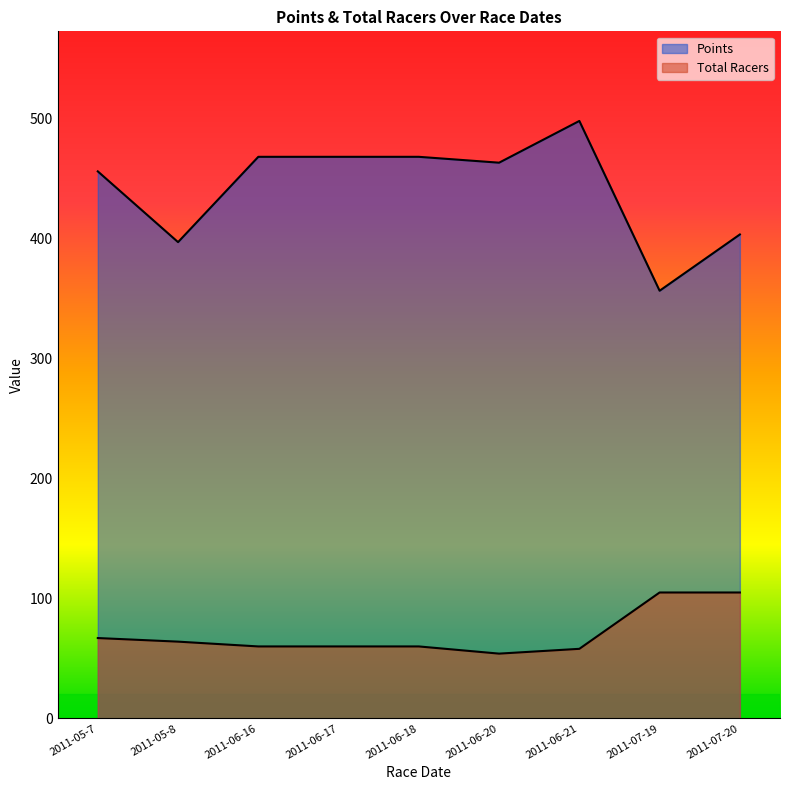

Reading left to right, transcribe all the data shown in this chart.

Points: 2011-05-7=456.3	2011-05-8=397.3	2011-06-16=468.4	2011-06-17=468.4	2011-06-18=468.4	2011-06-20=463.5	2011-06-21=498.3	2011-07-19=356.7	2011-07-20=403.7
Total Racers: 2011-05-7=67.0	2011-05-8=64.0	2011-06-16=60.0	2011-06-17=60.0	2011-06-18=60.0	2011-06-20=54.0	2011-06-21=58.0	2011-07-19=105.0	2011-07-20=105.0